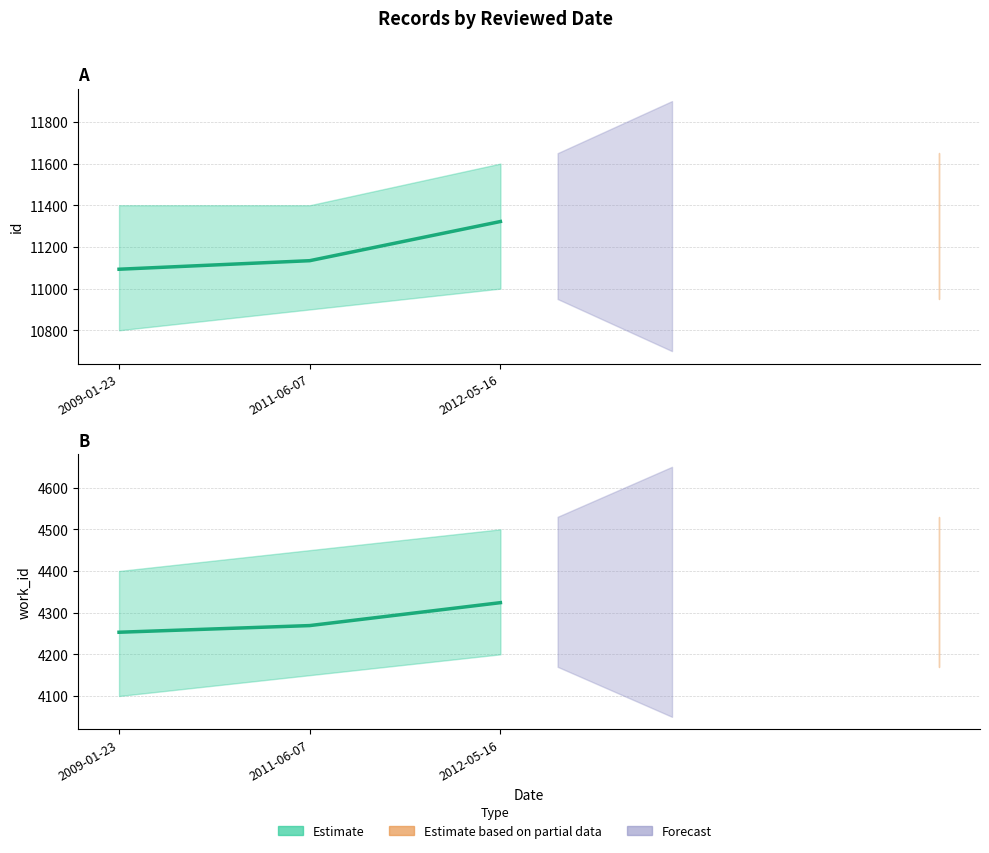

What is the maximum value for id?

11322